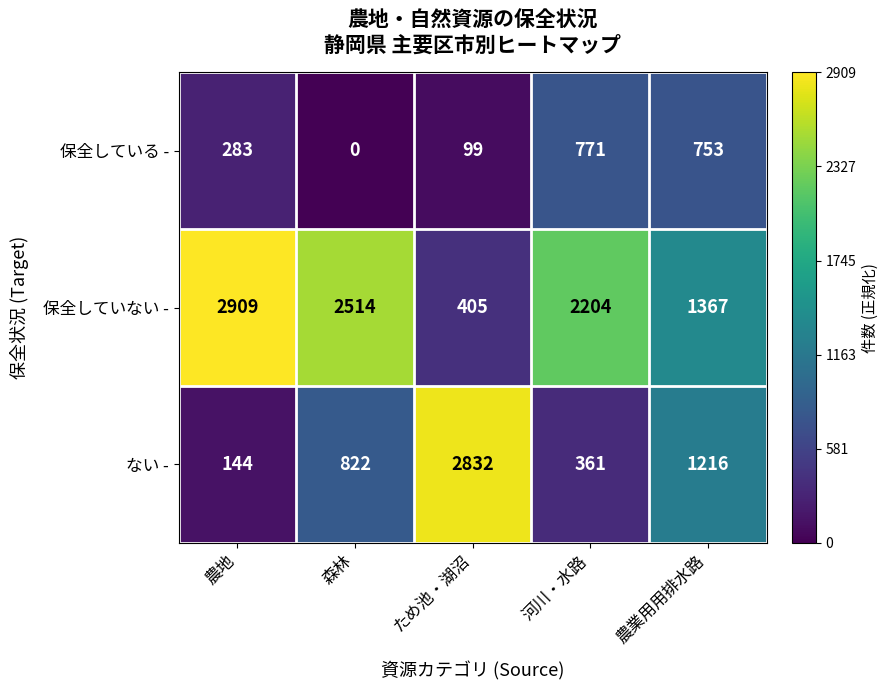

The ない - series shows 822 at 森林. True or false?

True